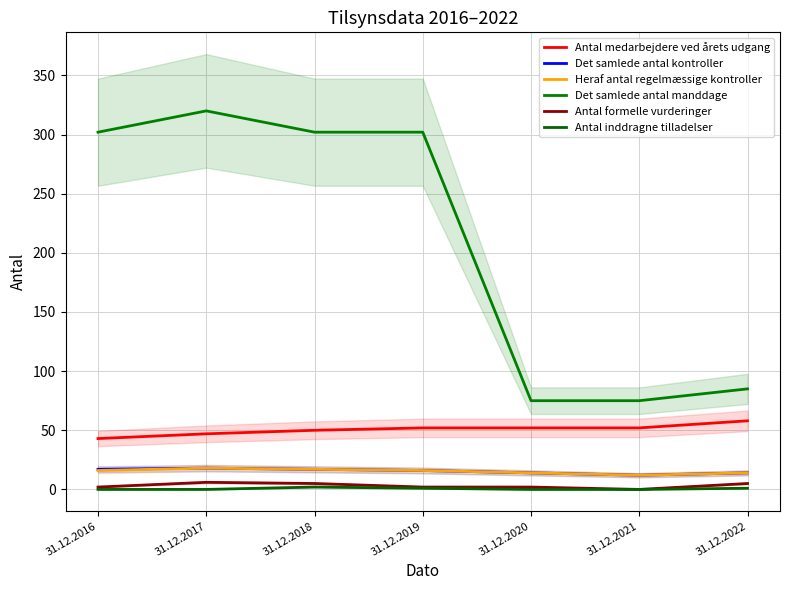

At which category is the sum across all series the highest?

31.12.2017